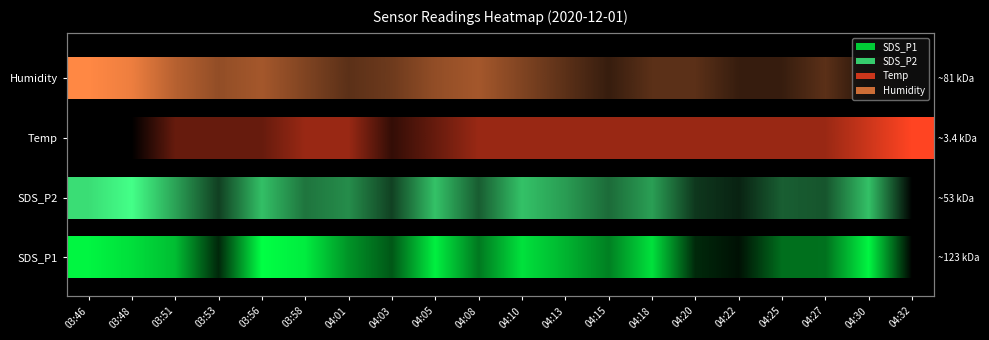

Reading left to right, extract all data points from this chart.

1.0	0.9	0.7	0.6	0.6	0.5	0.4	0.4	0.6	0.6	0.5	0.4	0.2	0.4	0.4	0.2	0.2	0.4	0.1	0.0